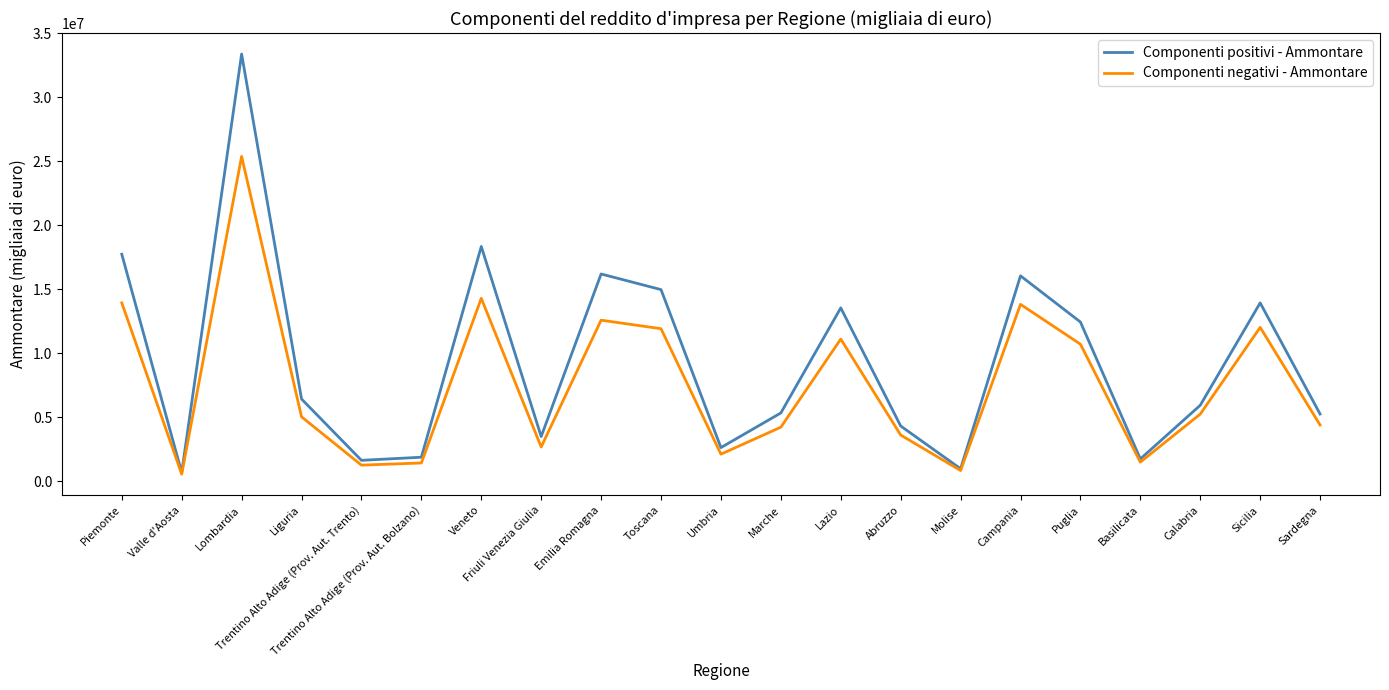

What is the total value across all series at Emilia Romagna?

28794486